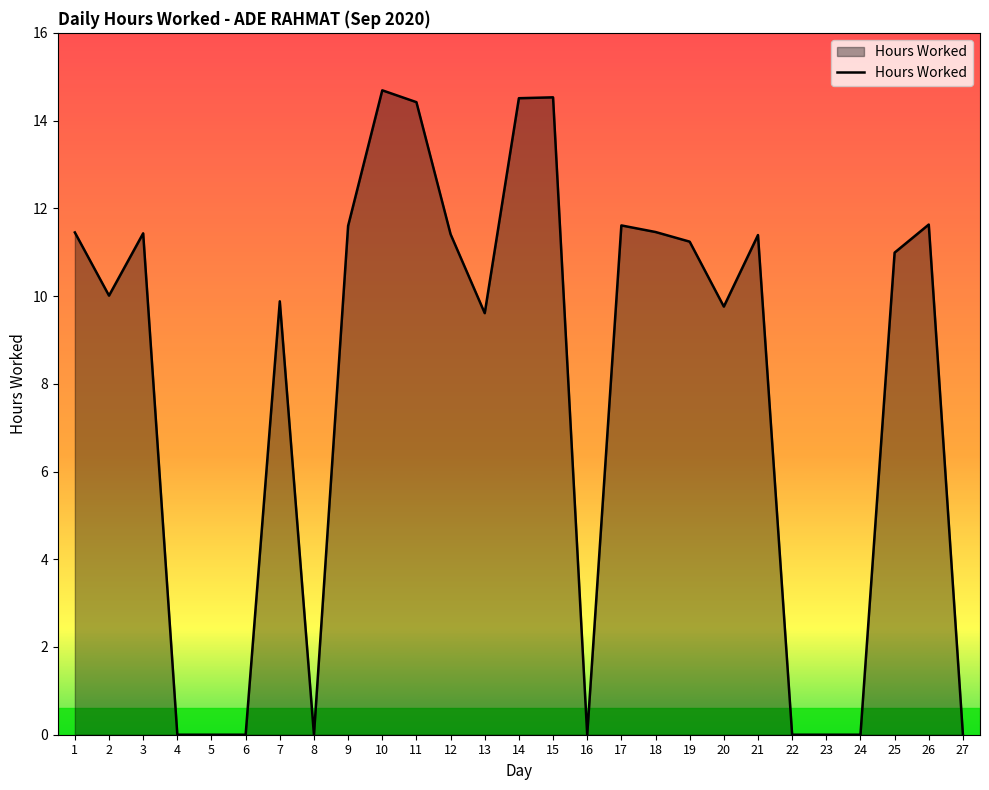

What is the maximum value shown in the chart?

14.7